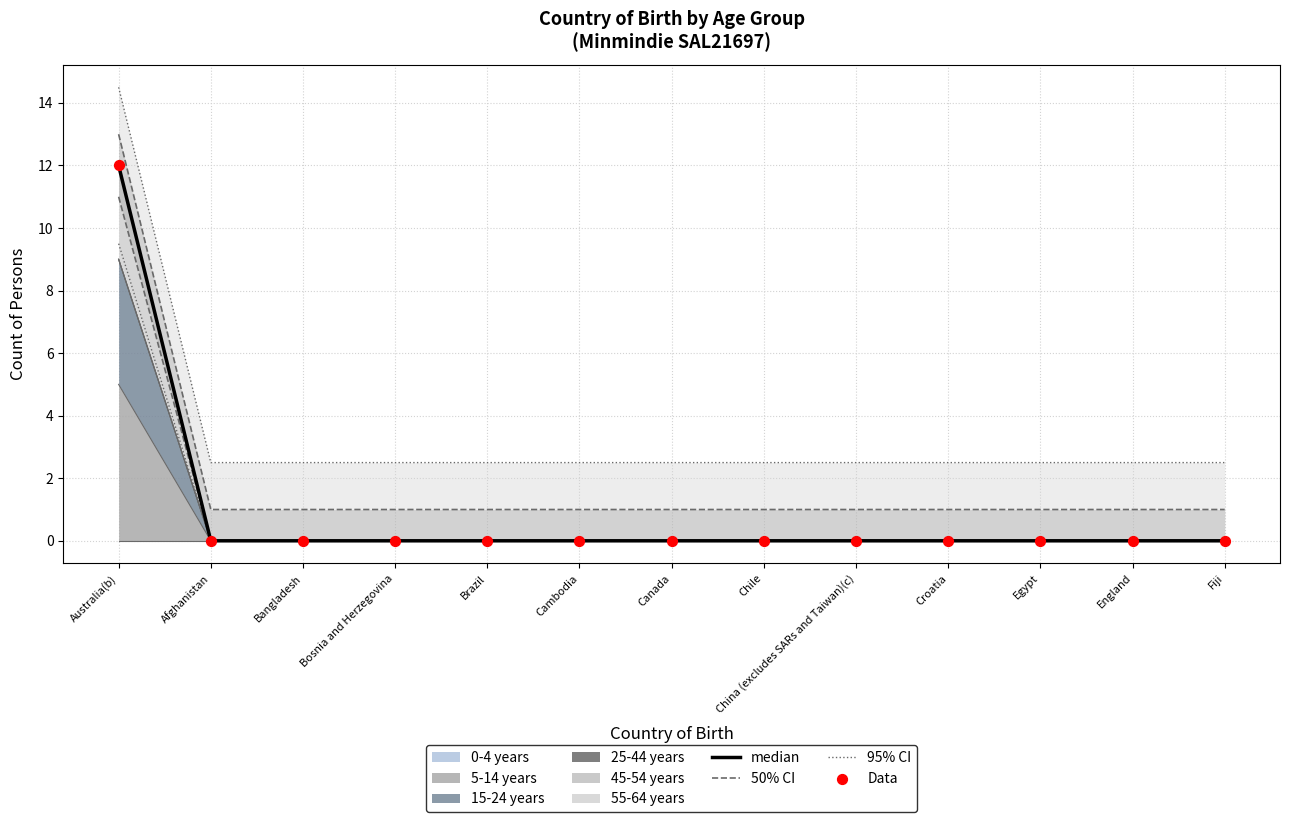

Is the value of Data at Australia(b) greater than the value of 95% CI at Afghanistan?

Yes